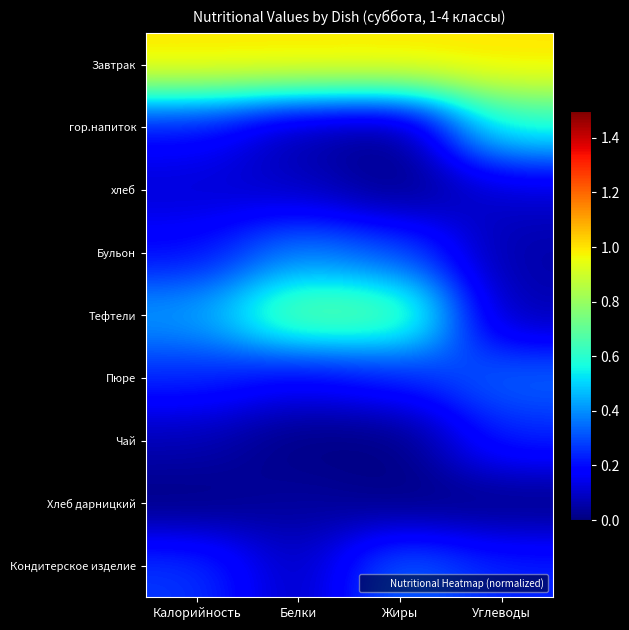

At how many categories does at least one series exceed 0?

4